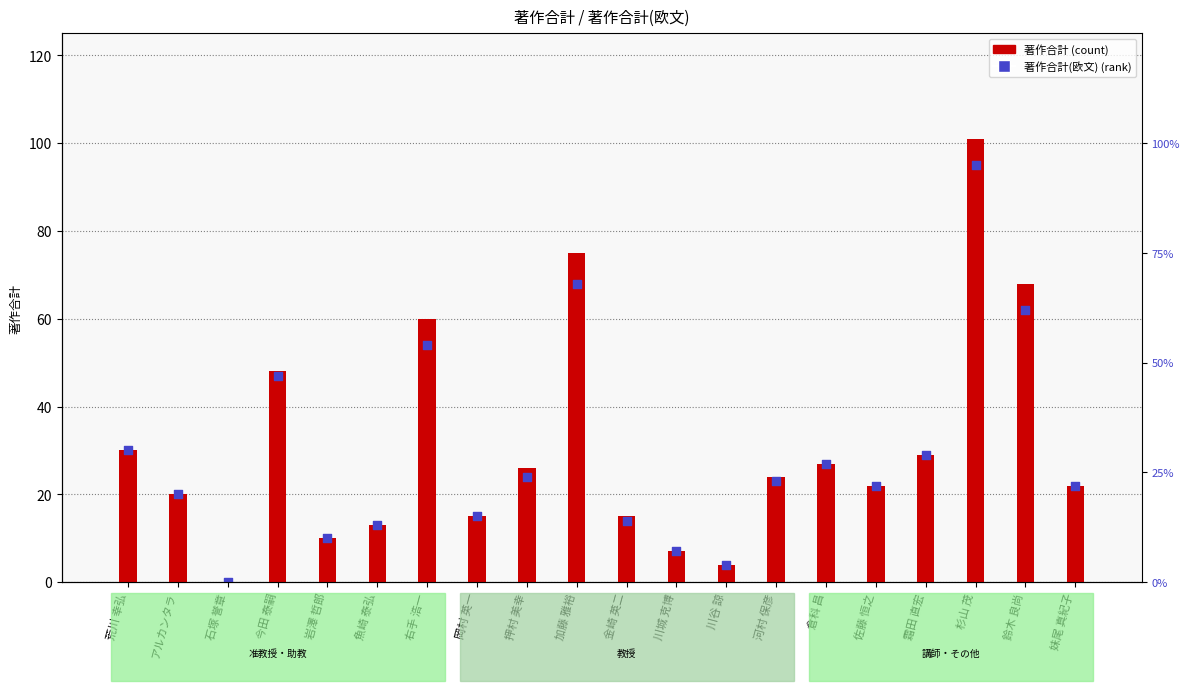

Which series reaches the maximum Y coordinate?

著作合計